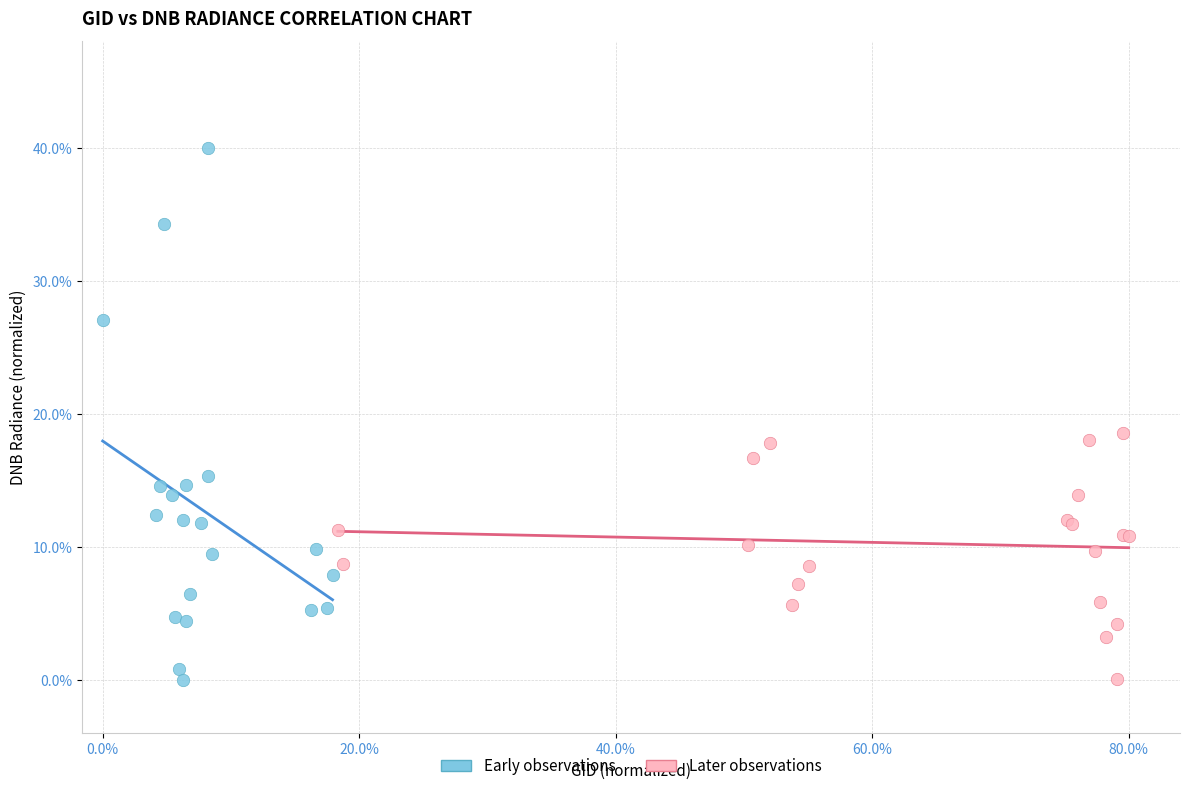

What are all the series names shown in the legend?

Early observations, Later observations